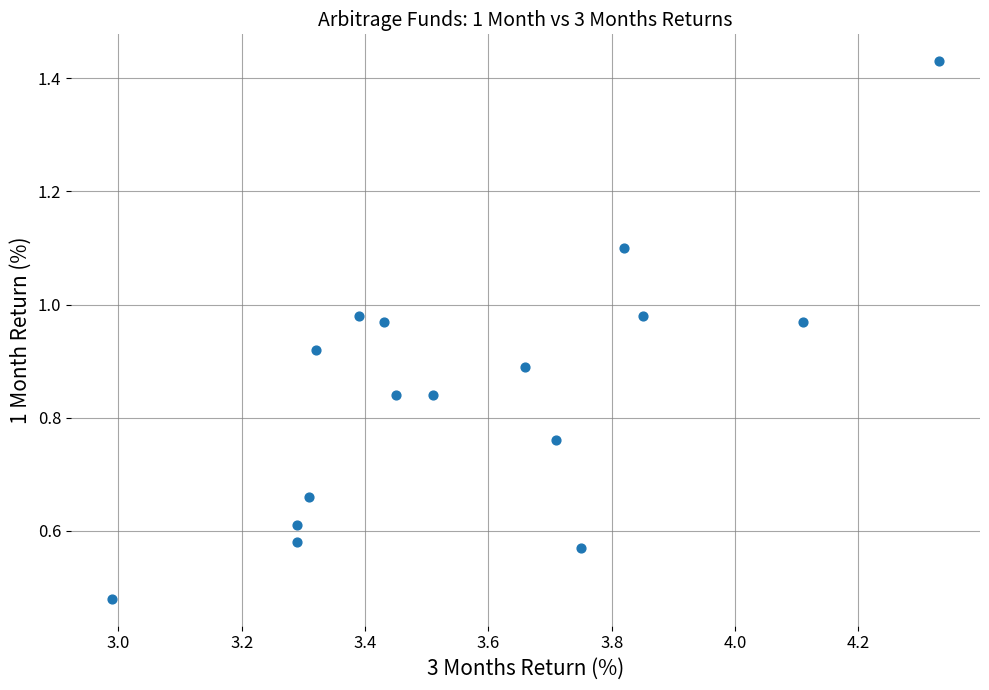

What is the range of X values (max minus min)?

1.3